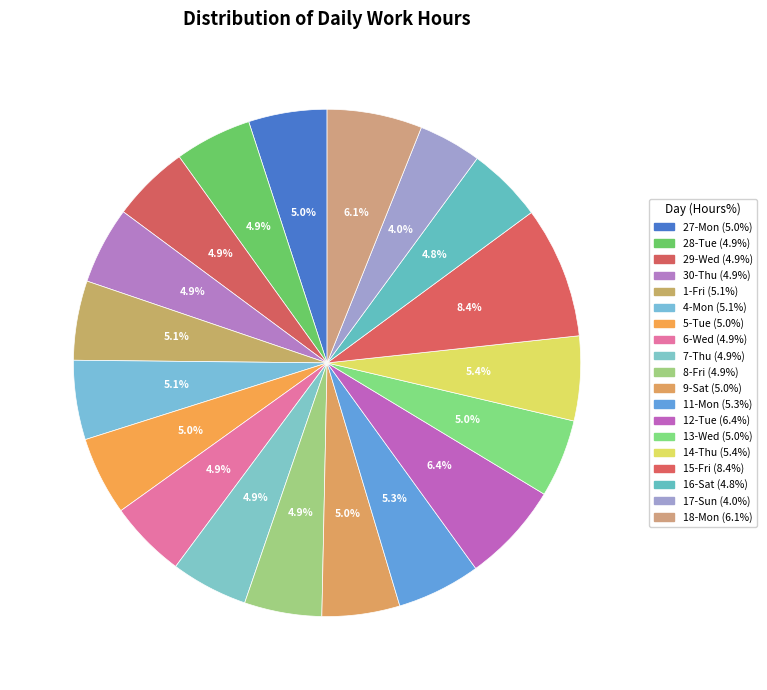

How many segments does this pie chart have?

19